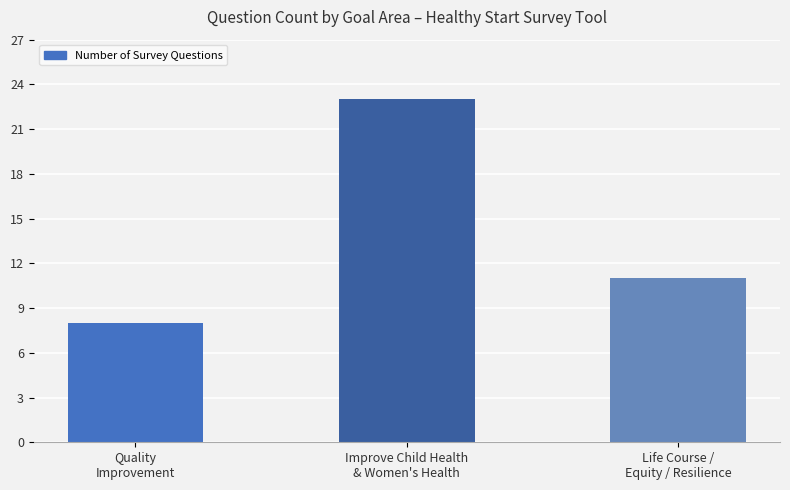

List the labels in order of value, largest first.

Improve Child Health
& Women's Health, Life Course /
Equity / Resilience, Quality
Improvement